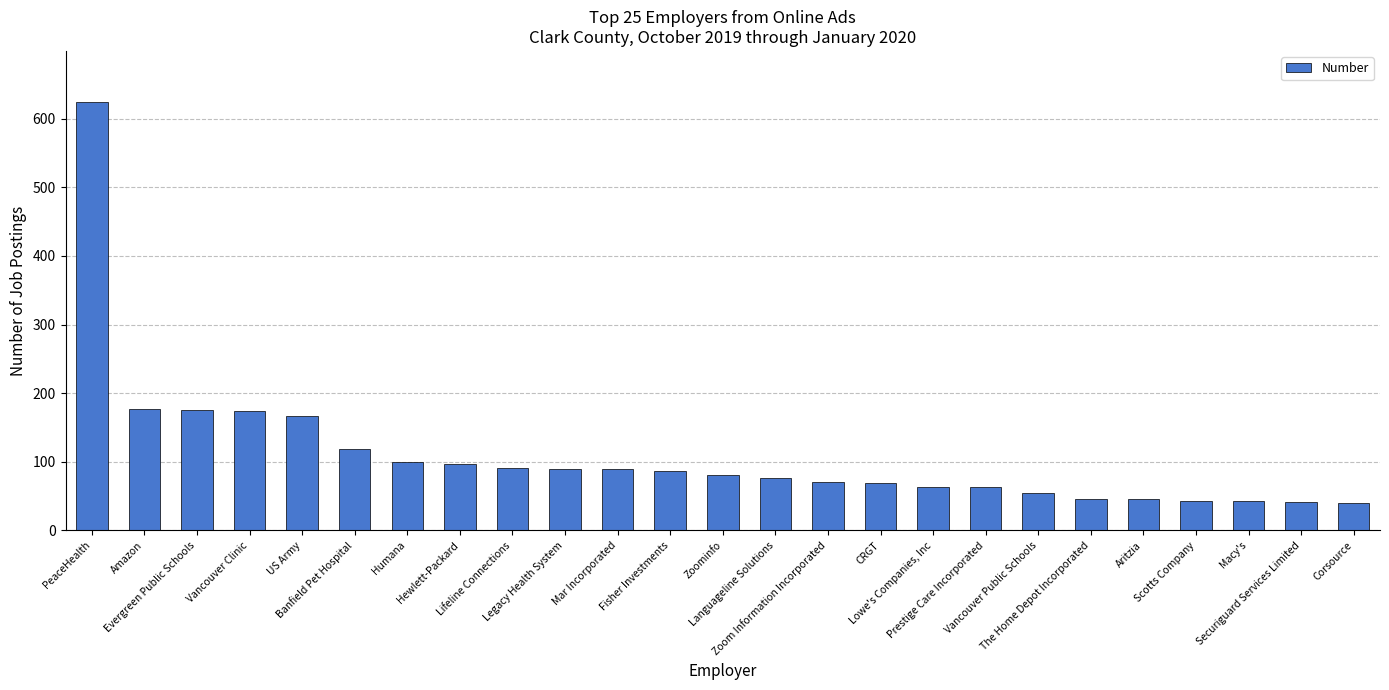

Which has a higher value, Vancouver Public Schools or US Army?

US Army